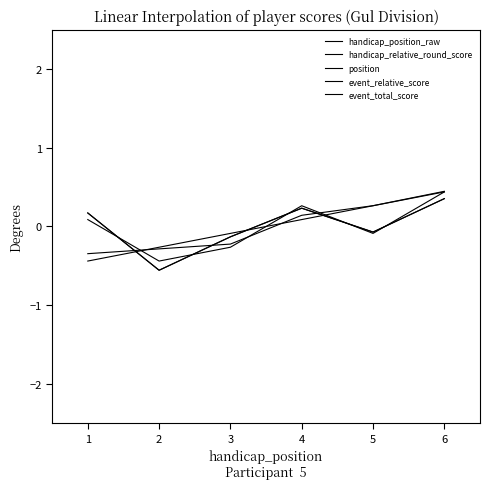

Is this an area chart (filled region under the line)?

No